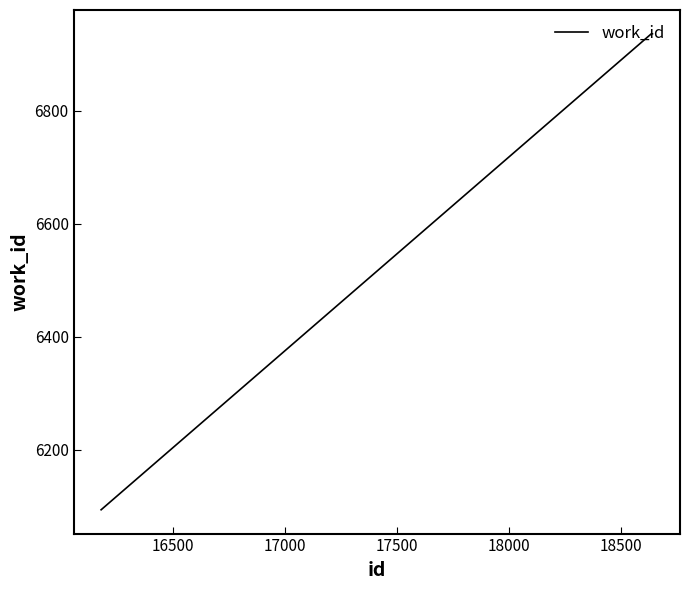

What is the greatest value displayed?

6936